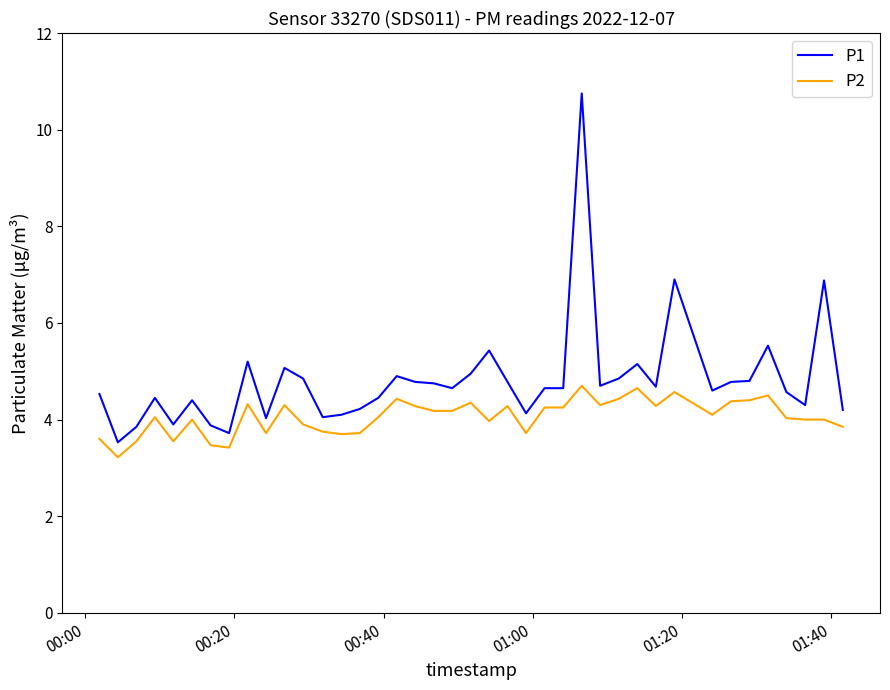

What are all the series names shown in the legend?

P1, P2